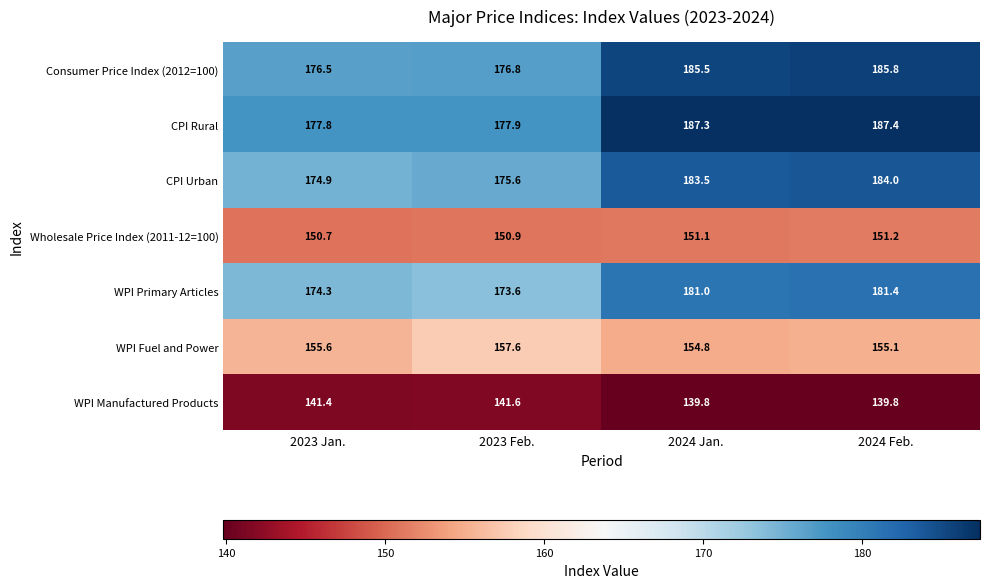

Rank the series at 2023 Jan. from lowest to highest value.

WPI Manufactured Products, Wholesale Price Index (2011-12=100), WPI Fuel and Power, WPI Primary Articles, CPI Urban, Consumer Price Index (2012=100), CPI Rural